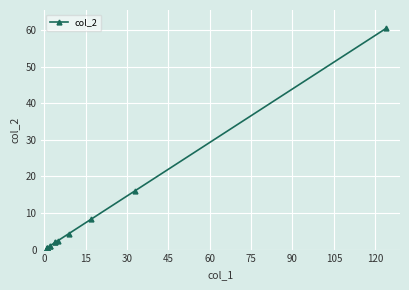

How many lines are shown in the chart?

1